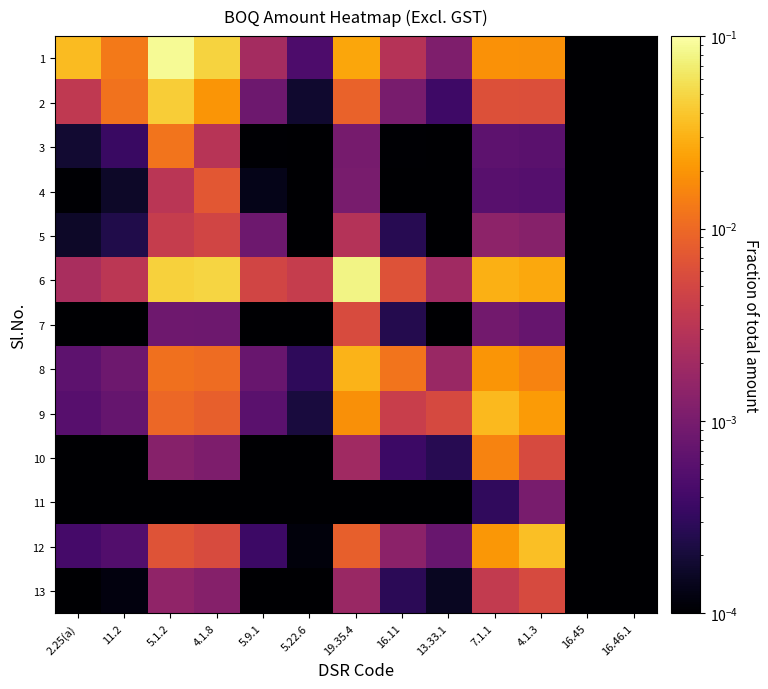

Reading right to left, list all the values displayed in this chart.

1: 16.46.1=0.0	16.45=0.0	4.1.3=0.0	7.1.1=0.0	13.33.1=0.0	16.11=0.0	19.35.4=0.0	5.22.6=0.0	5.9.1=0.0	4.1.8=0.0	5.1.2=0.1	11.2=0.0	2.25(a)=0.0
2: 16.46.1=0.0	16.45=0.0	4.1.3=0.0	7.1.1=0.0	13.33.1=0.0	16.11=0.0	19.35.4=0.0	5.22.6=0.0	5.9.1=0.0	4.1.8=0.0	5.1.2=0.0	11.2=0.0	2.25(a)=0.0
3: 16.46.1=0.0	16.45=0.0	4.1.3=0.0	7.1.1=0.0	13.33.1=0.0	16.11=0.0	19.35.4=0.0	5.22.6=0.0	5.9.1=0.0	4.1.8=0.0	5.1.2=0.0	11.2=0.0	2.25(a)=0.0
4: 16.46.1=0.0	16.45=0.0	4.1.3=0.0	7.1.1=0.0	13.33.1=0.0	16.11=0.0	19.35.4=0.0	5.22.6=0.0	5.9.1=0.0	4.1.8=0.0	5.1.2=0.0	11.2=0.0	2.25(a)=0.0
5: 16.46.1=0.0	16.45=0.0	4.1.3=0.0	7.1.1=0.0	13.33.1=0.0	16.11=0.0	19.35.4=0.0	5.22.6=0.0	5.9.1=0.0	4.1.8=0.0	5.1.2=0.0	11.2=0.0	2.25(a)=0.0
6: 16.46.1=0.0	16.45=0.0	4.1.3=0.0	7.1.1=0.0	13.33.1=0.0	16.11=0.0	19.35.4=0.1	5.22.6=0.0	5.9.1=0.0	4.1.8=0.0	5.1.2=0.0	11.2=0.0	2.25(a)=0.0
7: 16.46.1=0.0	16.45=0.0	4.1.3=0.0	7.1.1=0.0	13.33.1=0.0	16.11=0.0	19.35.4=0.0	5.22.6=0.0	5.9.1=0.0	4.1.8=0.0	5.1.2=0.0	11.2=0.0	2.25(a)=0.0
8: 16.46.1=0.0	16.45=0.0	4.1.3=0.0	7.1.1=0.0	13.33.1=0.0	16.11=0.0	19.35.4=0.0	5.22.6=0.0	5.9.1=0.0	4.1.8=0.0	5.1.2=0.0	11.2=0.0	2.25(a)=0.0
9: 16.46.1=0.0	16.45=0.0	4.1.3=0.0	7.1.1=0.0	13.33.1=0.0	16.11=0.0	19.35.4=0.0	5.22.6=0.0	5.9.1=0.0	4.1.8=0.0	5.1.2=0.0	11.2=0.0	2.25(a)=0.0
10: 16.46.1=0.0	16.45=0.0	4.1.3=0.0	7.1.1=0.0	13.33.1=0.0	16.11=0.0	19.35.4=0.0	5.22.6=0.0	5.9.1=0.0	4.1.8=0.0	5.1.2=0.0	11.2=0.0	2.25(a)=0.0
11: 16.46.1=0.0	16.45=0.0	4.1.3=0.0	7.1.1=0.0	13.33.1=0.0	16.11=0.0	19.35.4=0.0	5.22.6=0.0	5.9.1=0.0	4.1.8=0.0	5.1.2=0.0	11.2=0.0	2.25(a)=0.0
12: 16.46.1=0.0	16.45=0.0	4.1.3=0.0	7.1.1=0.0	13.33.1=0.0	16.11=0.0	19.35.4=0.0	5.22.6=0.0	5.9.1=0.0	4.1.8=0.0	5.1.2=0.0	11.2=0.0	2.25(a)=0.0
13: 16.46.1=0.0	16.45=0.0	4.1.3=0.0	7.1.1=0.0	13.33.1=0.0	16.11=0.0	19.35.4=0.0	5.22.6=0.0	5.9.1=0.0	4.1.8=0.0	5.1.2=0.0	11.2=0.0	2.25(a)=0.0